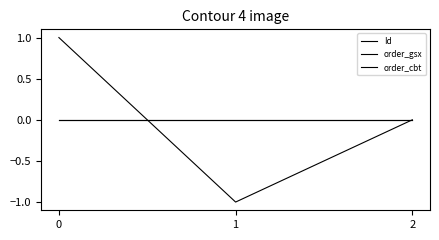

Rank the categories by order_cbt value from highest to lowest.

0, 1, 2